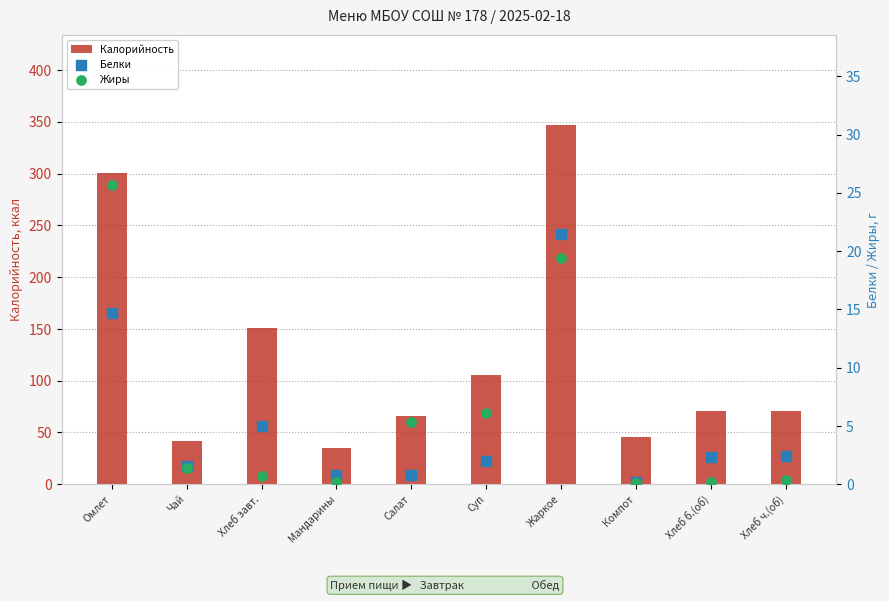

Which series reaches the minimum Y coordinate?

Жиры